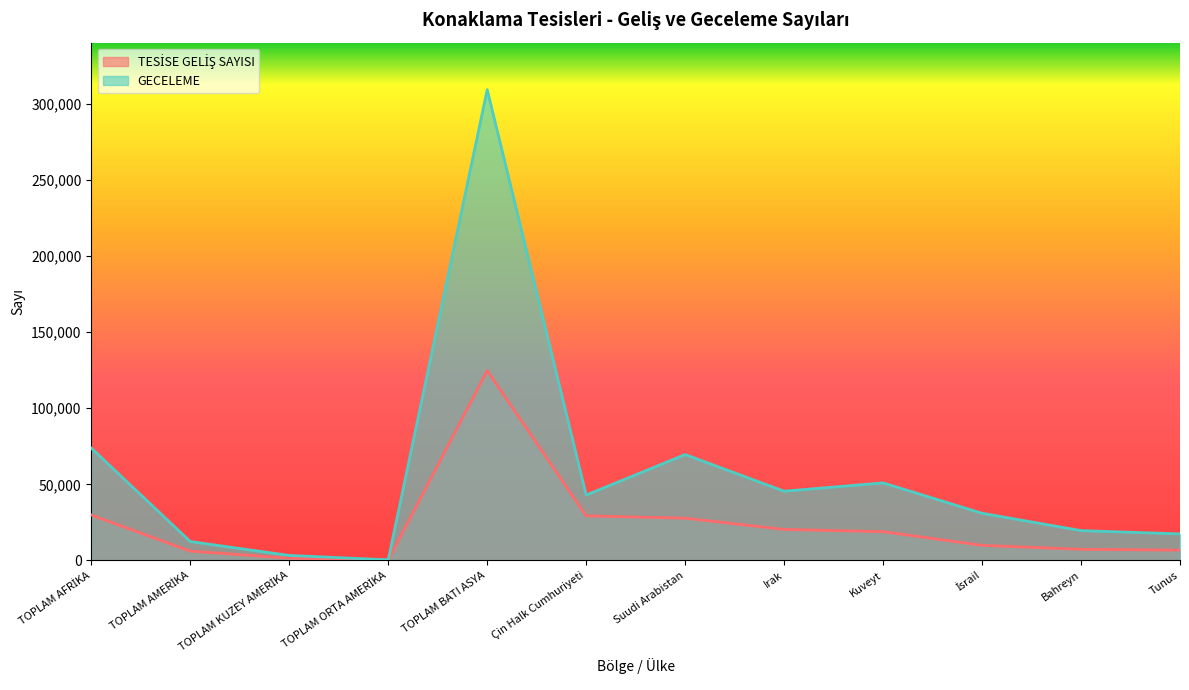

Rank the categories by TESİSE GELİŞ SAYISI value from highest to lowest.

TOPLAM BATI ASYA, TOPLAM AFRİKA, Çin Halk Cumhuriyeti, Suudi Arabistan, Irak, Kuveyt, İsrail, Bahreyn, Tunus, TOPLAM AMERİKA, TOPLAM KUZEY AMERİKA, TOPLAM ORTA AMERİKA